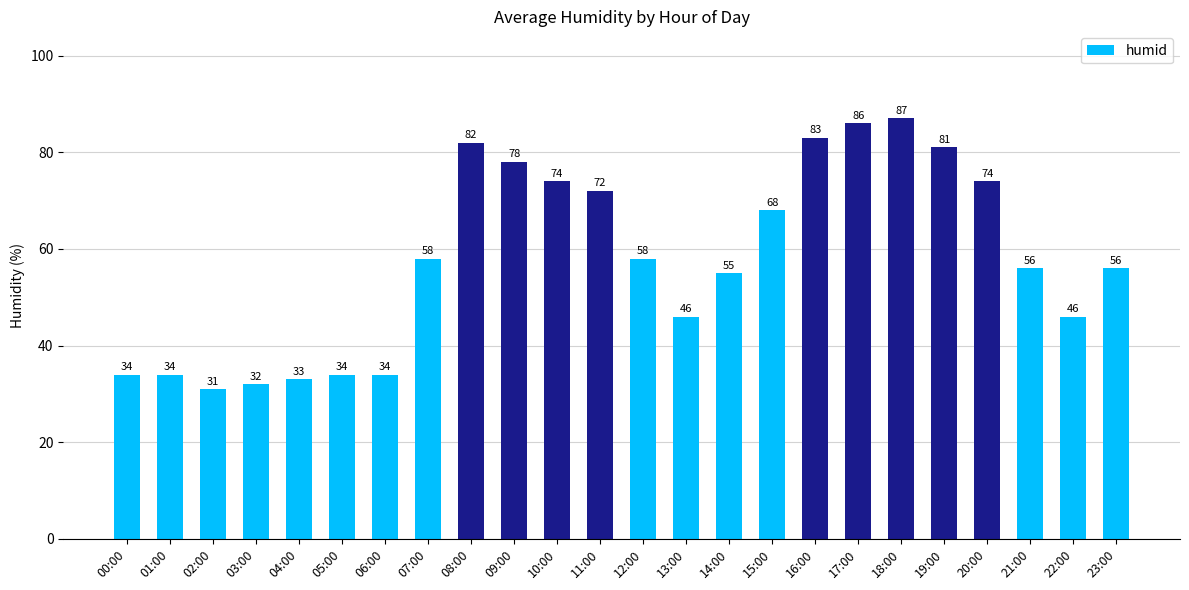

The value at 01:00 is 8. True or false?

False